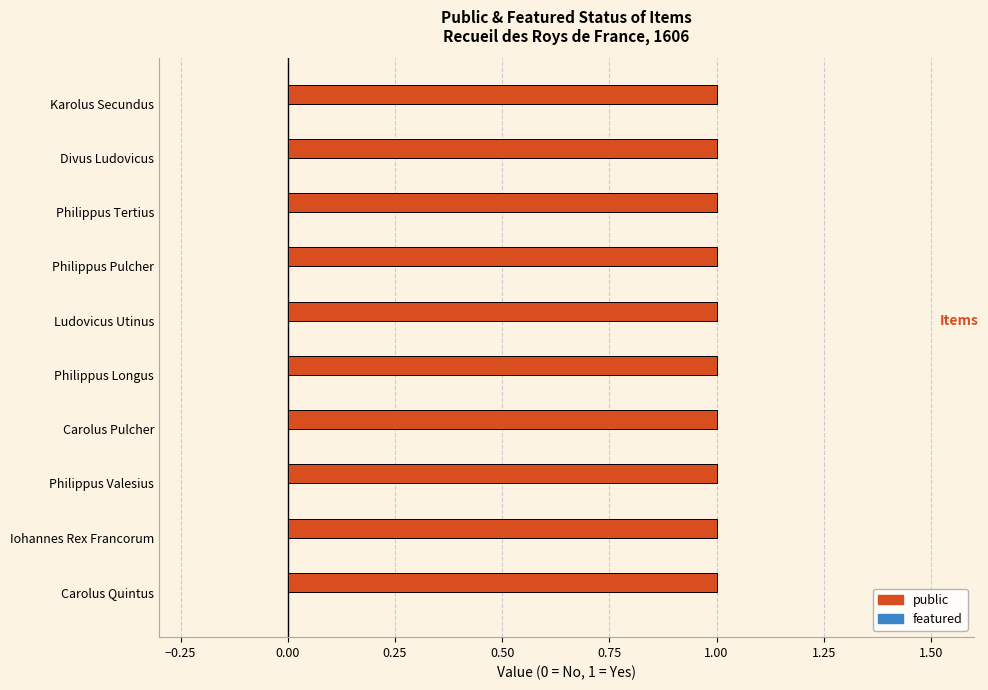

At Iohannes Rex Francorum, list the series in order from smallest to largest.

featured, public